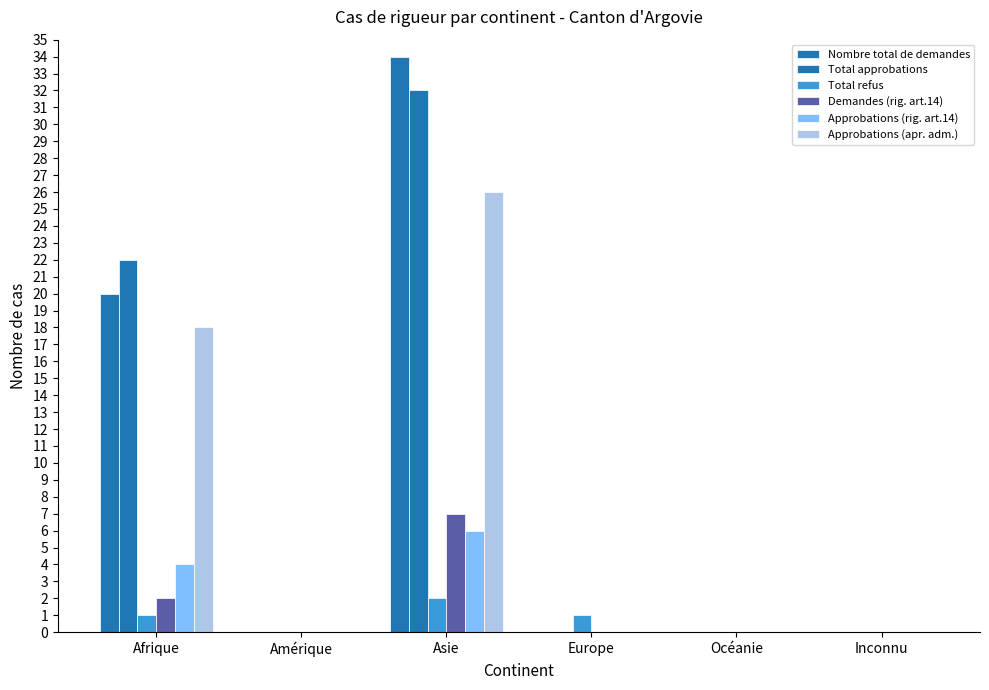

Reading right to left, extract all data points from this chart.

Nombre total de demandes: 0	0	0	34	0	20
Total approbations: 0	0	0	32	0	22
Total refus: 0	0	1	2	0	1
Demandes (rig. art.14): 0	0	0	7	0	2
Approbations (rig. art.14): 0	0	0	6	0	4
Approbations (apr. adm.): 0	0	0	26	0	18